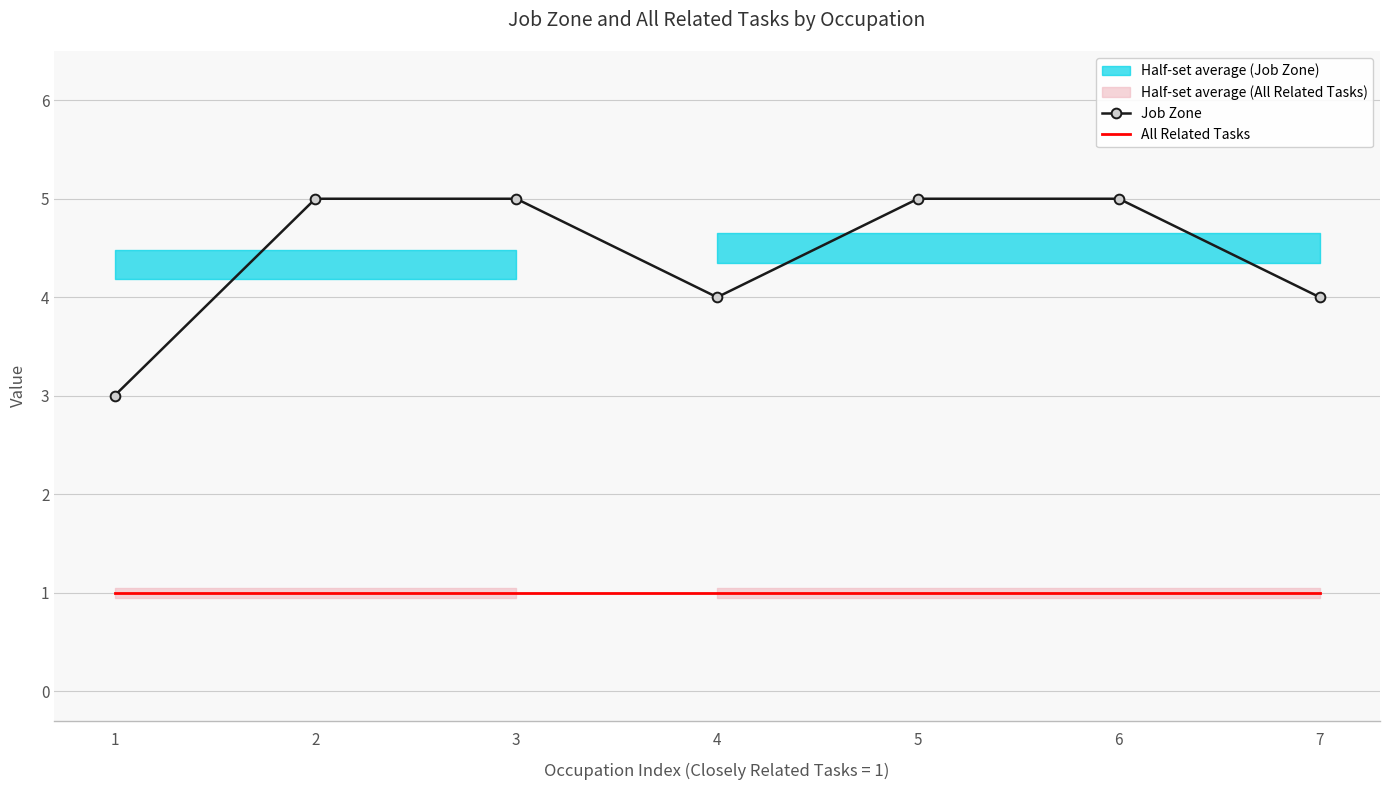

At 2, list the series in order from largest to smallest.

Job Zone, All Related Tasks